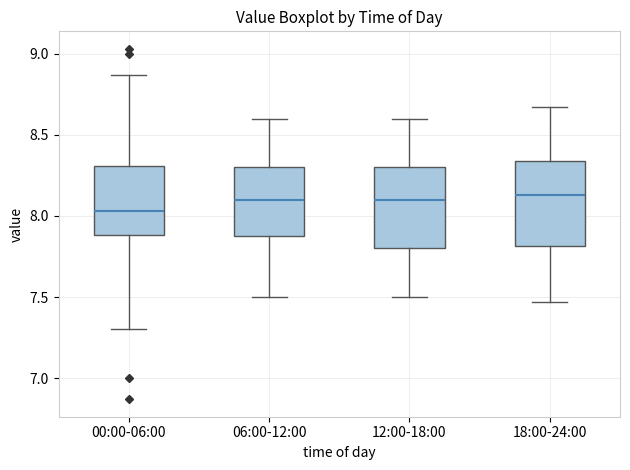

Where does the upper whisker of the box for 06:00-12:00 end on the y-axis? The values are not printed on the chart, so give them approximately, as read against the axis.

8.60